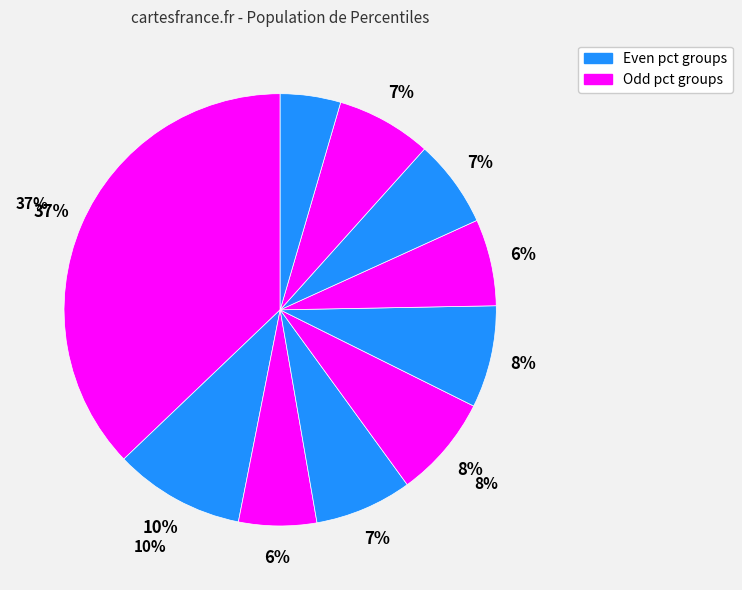

Between pct95 and pct25, which is larger?

pct25